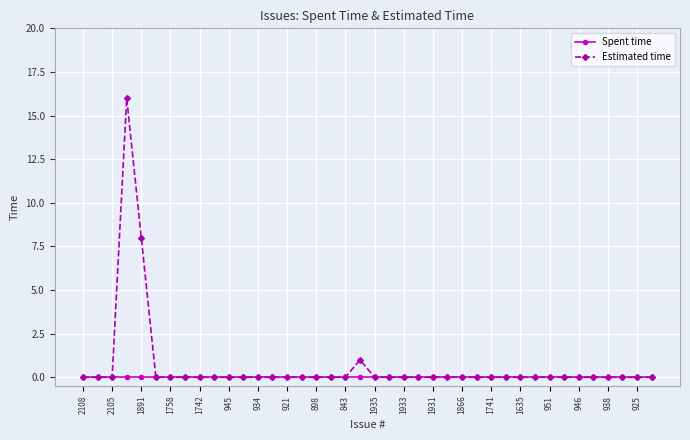

What is the highest value of the Estimated time series?

16